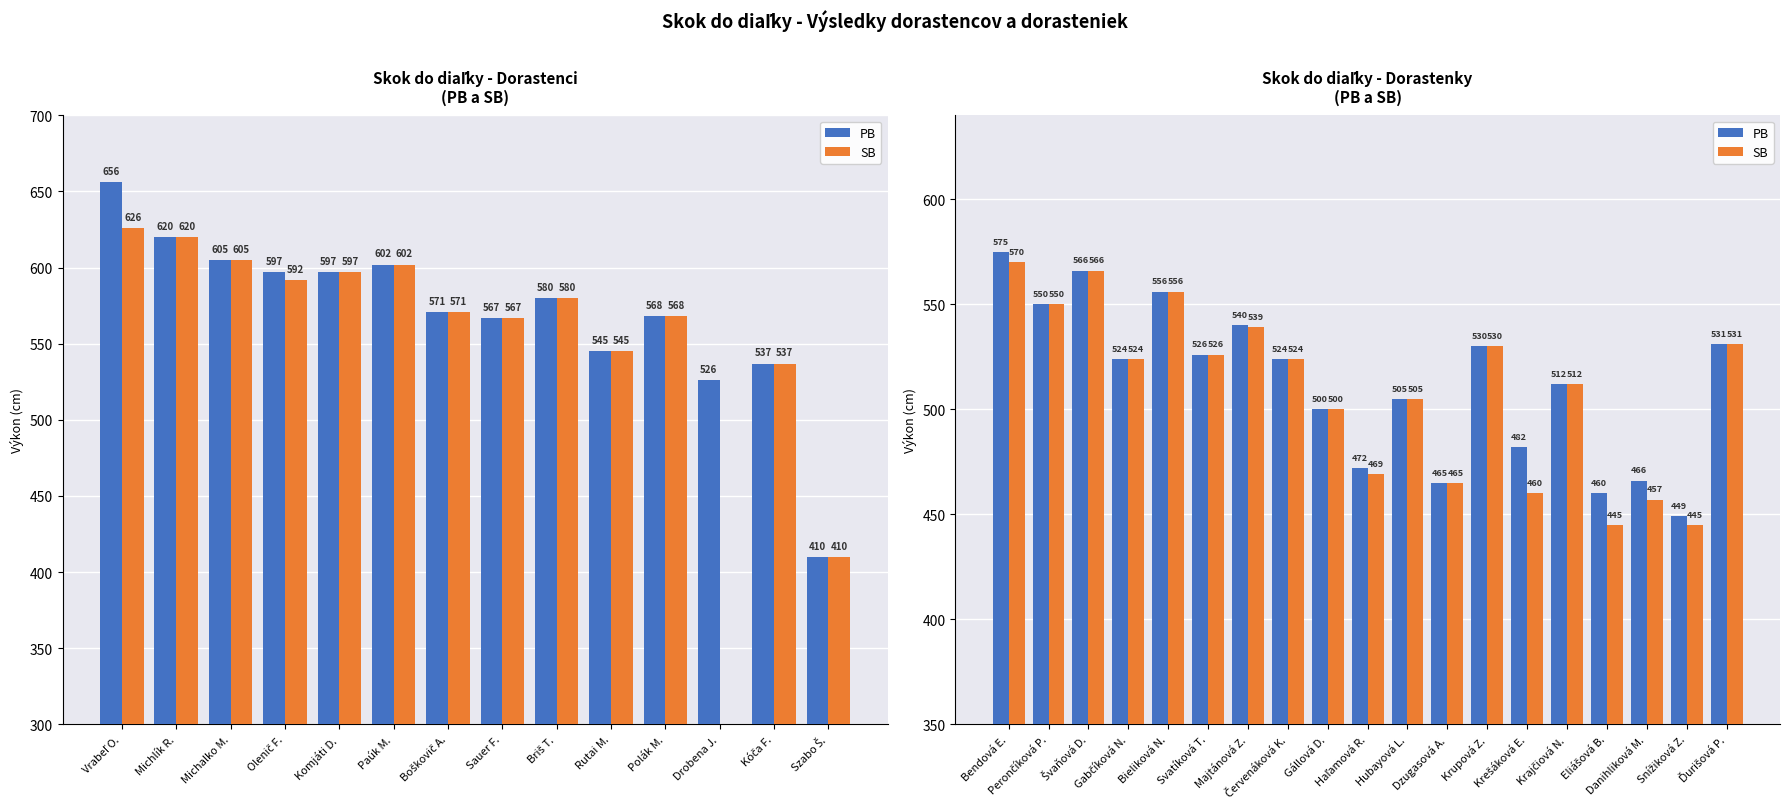

Between Perončíková P. and Hubayová L., which is larger?

Perončíková P.